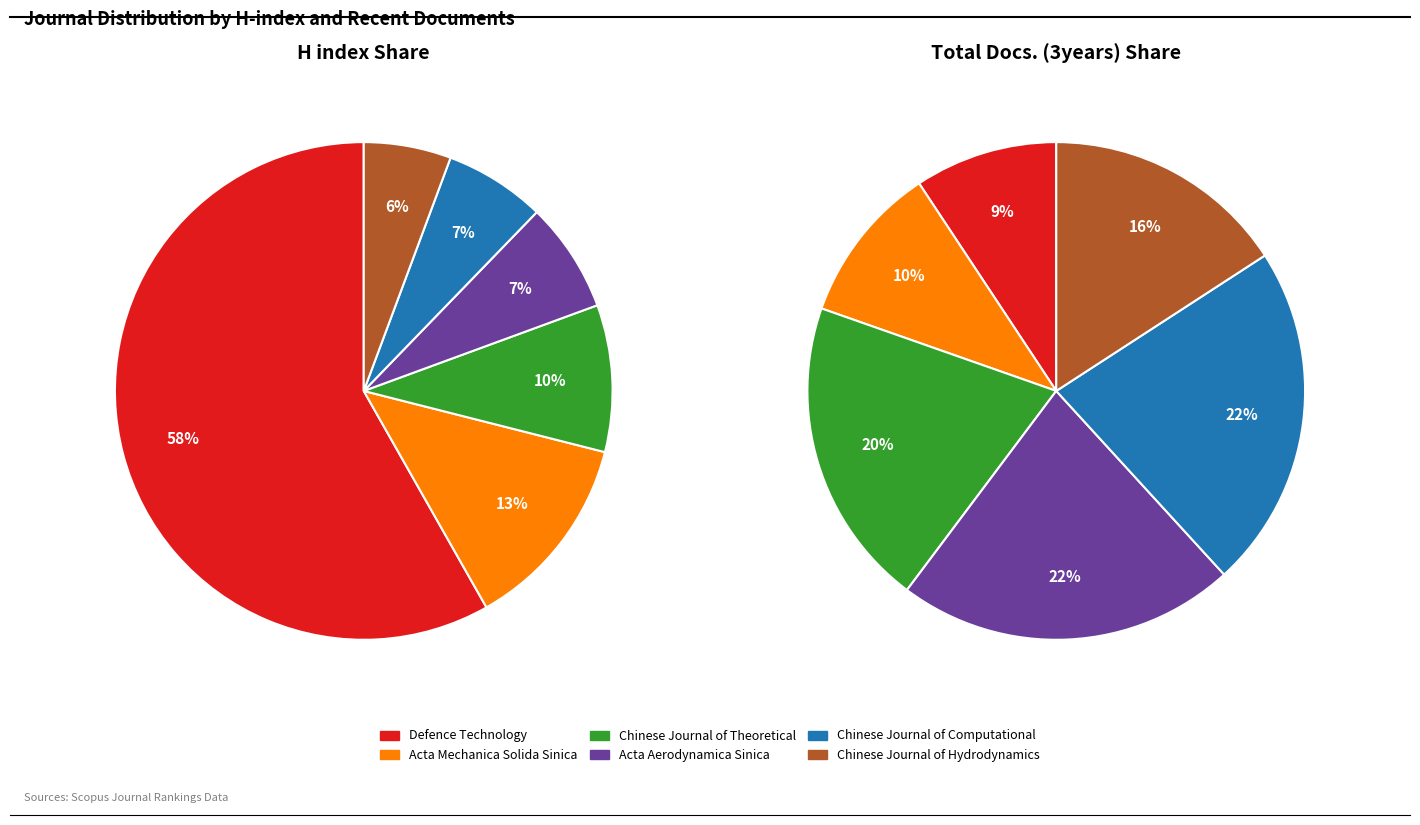

Which has a higher value, Defence Technology or Chinese Journal of Theoretical?

Defence Technology